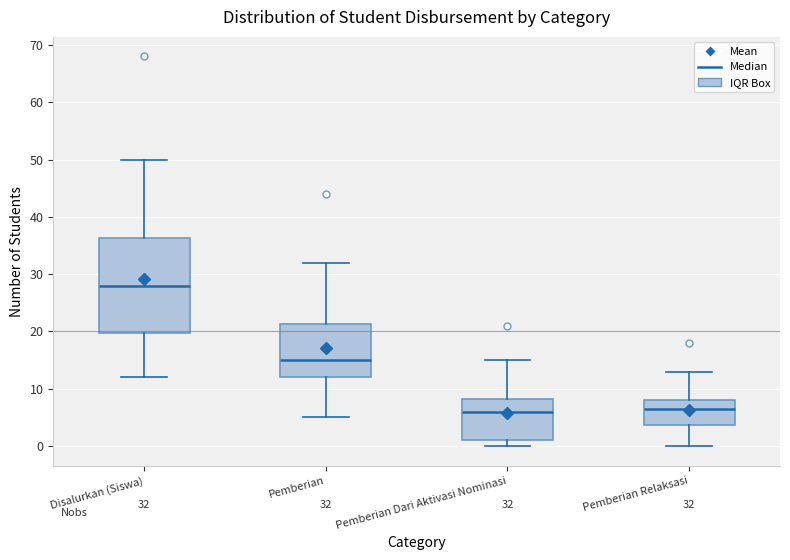

Which box is the tallest, from its lower edge to its upper edge?

Disalurkan (Siswa)